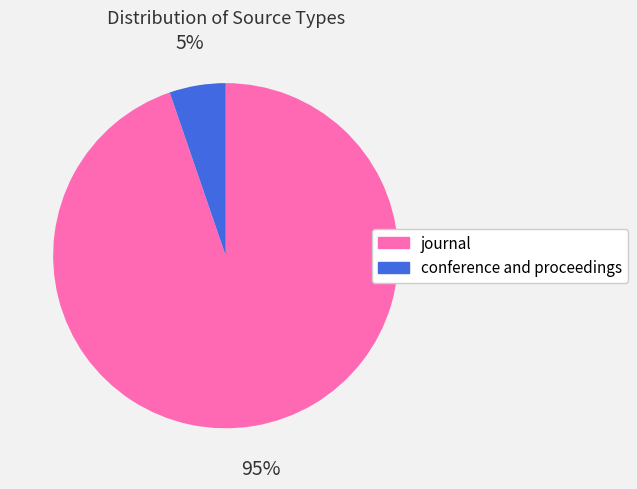

Between conference and proceedings and journal, which is larger?

journal